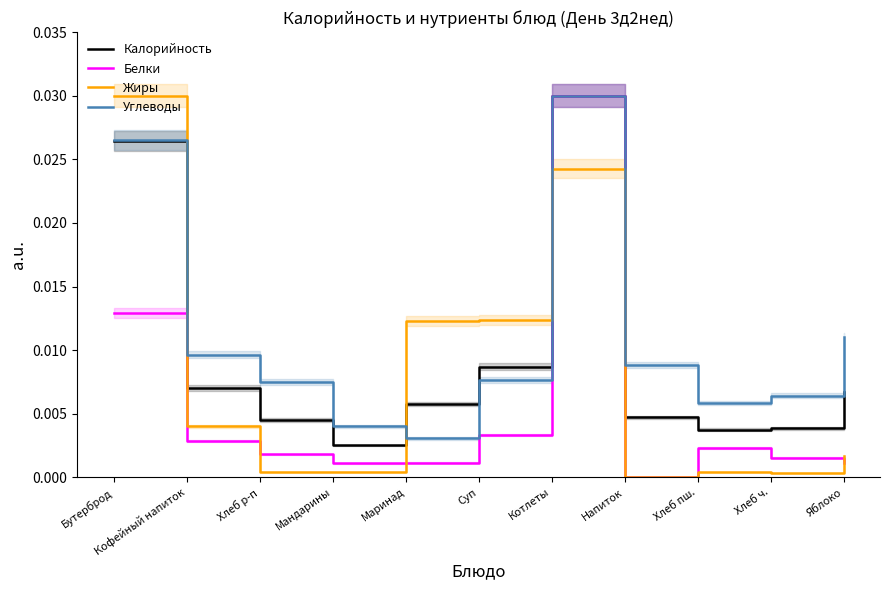

Between Котлеты and Хлеб ч., which series saw the biggest shift?

Белки